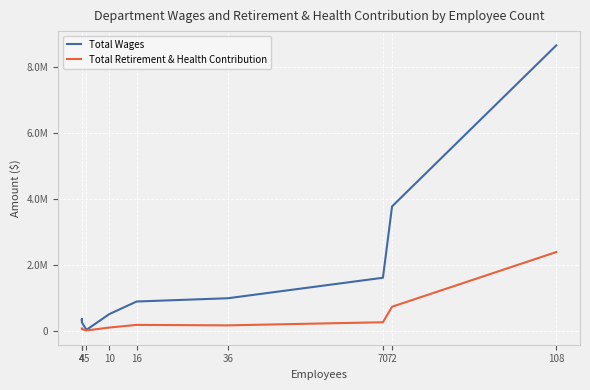

What is the spread (max minus min) of values at 72?

3032905